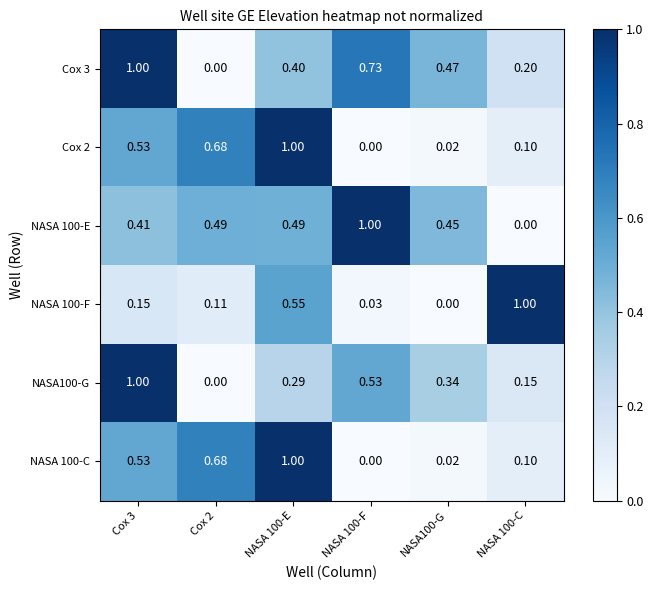

How many distinct data groups are displayed?

6